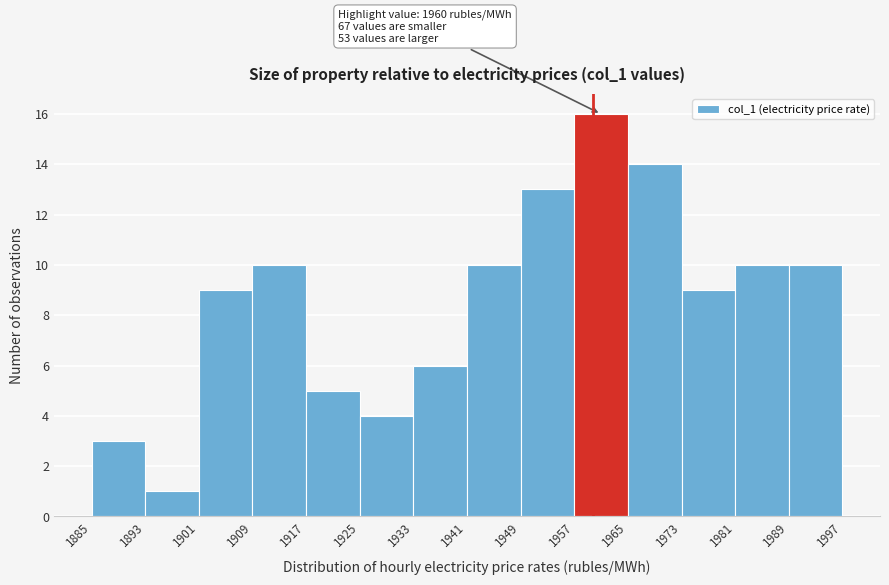

Which range on the x-axis has the tallest bar?

1957 to 1965